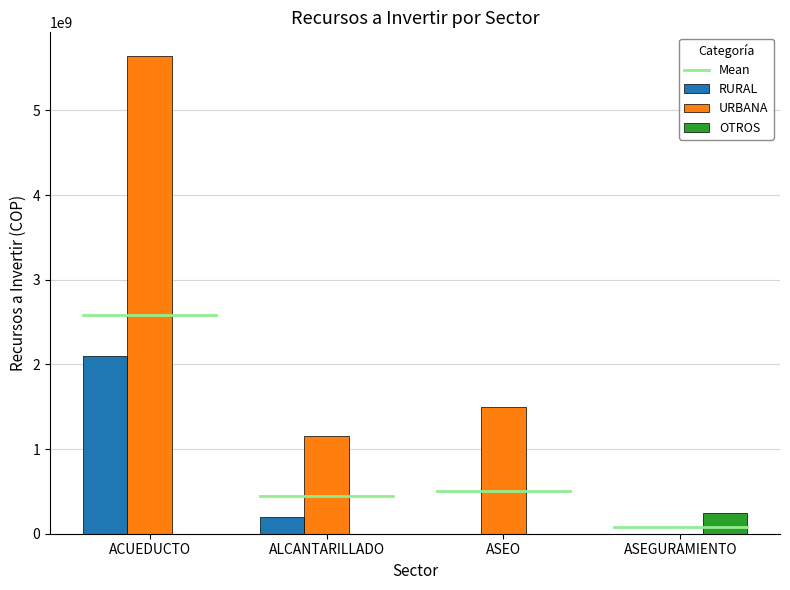

Is it true that RURAL equals 3632525645 at ACUEDUCTO?

False